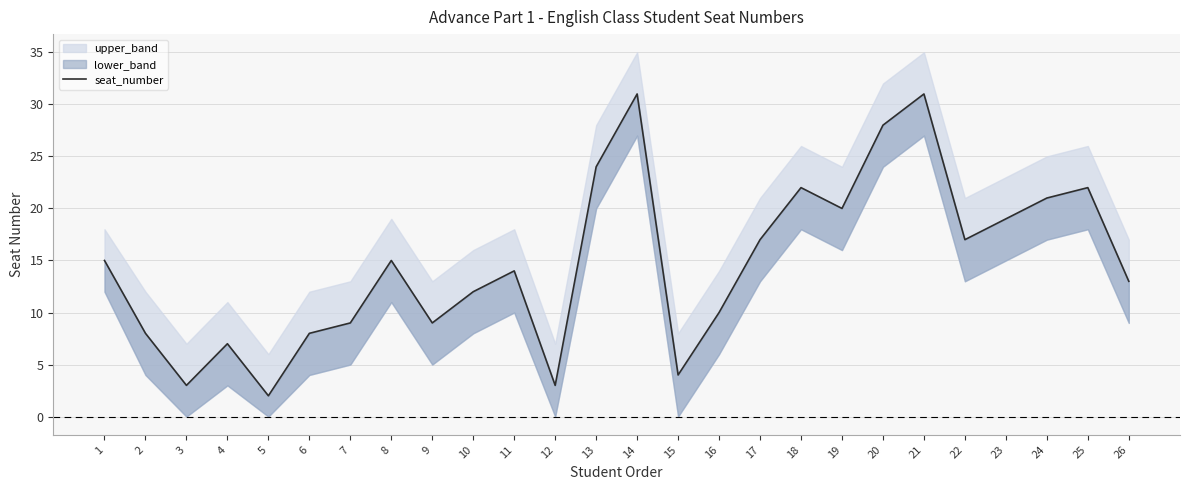

What is the change in value from 12 to 18?

+19